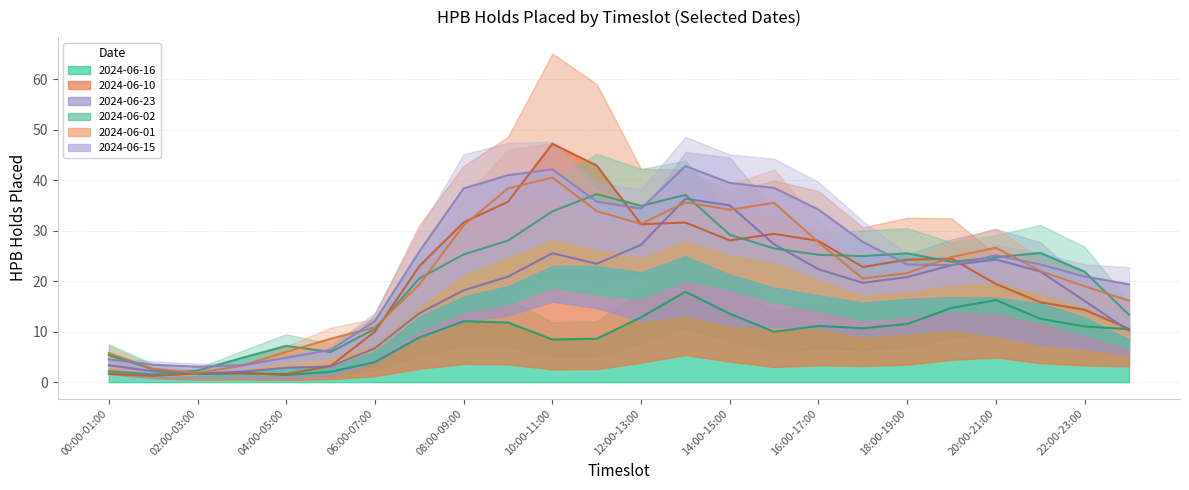

Count the number of categories in the chart.

24